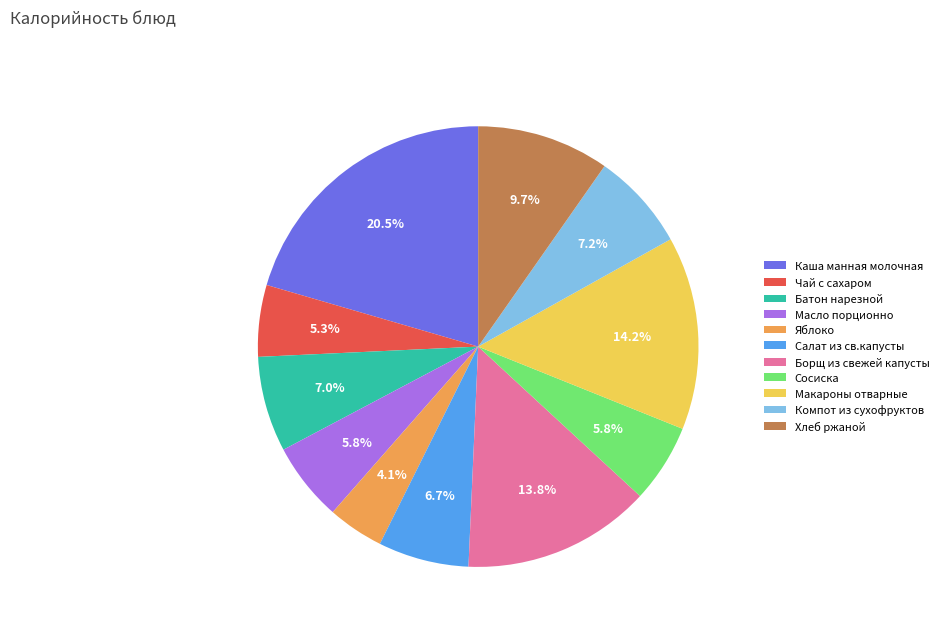

How many segments does this pie chart have?

11